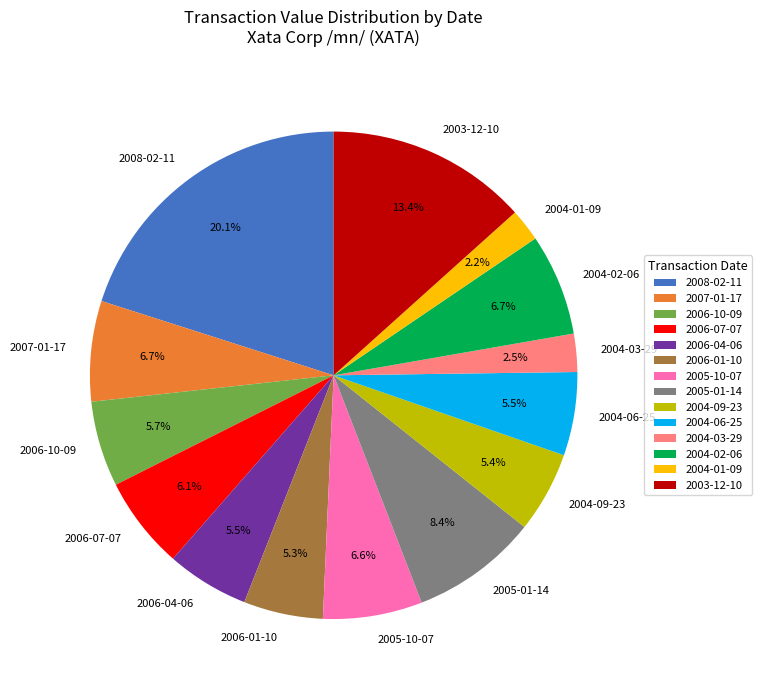

How much of the chart is everything except 2004-06-25?

94.5%